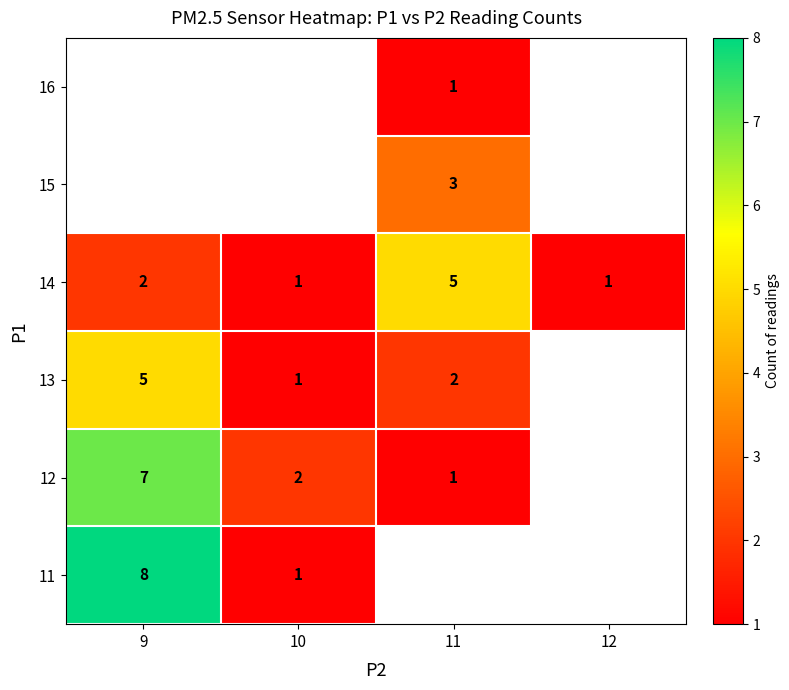

Where is 14 nearest to the value 3?

9